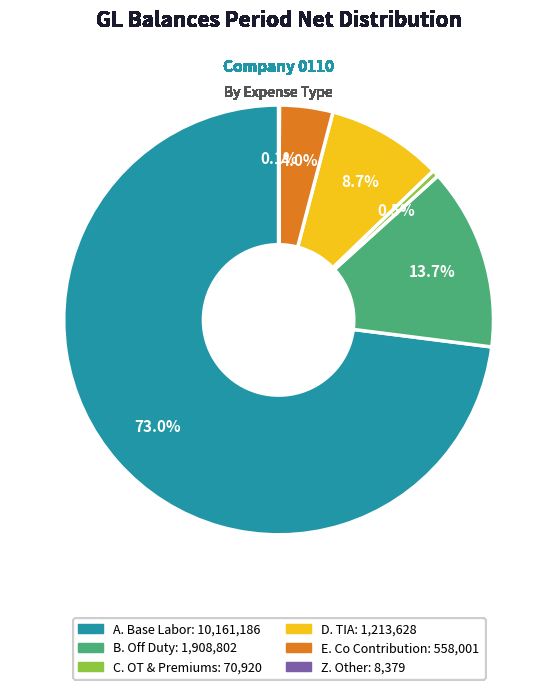

Which has a higher value, B. Off Duty or C. OT & Premiums?

B. Off Duty